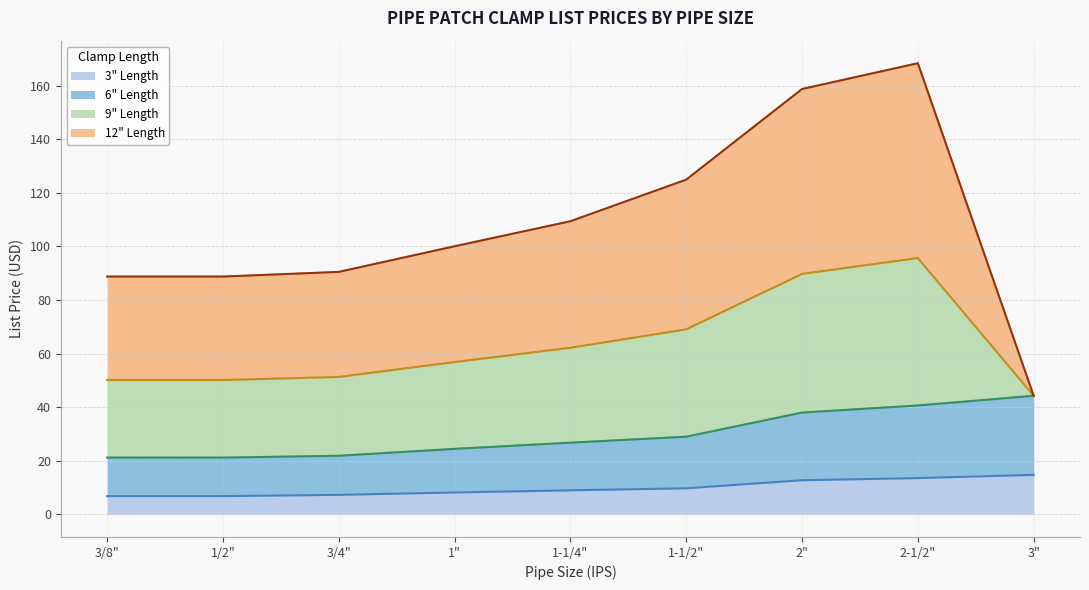

How many data points in 6" Length are less than 26?

4